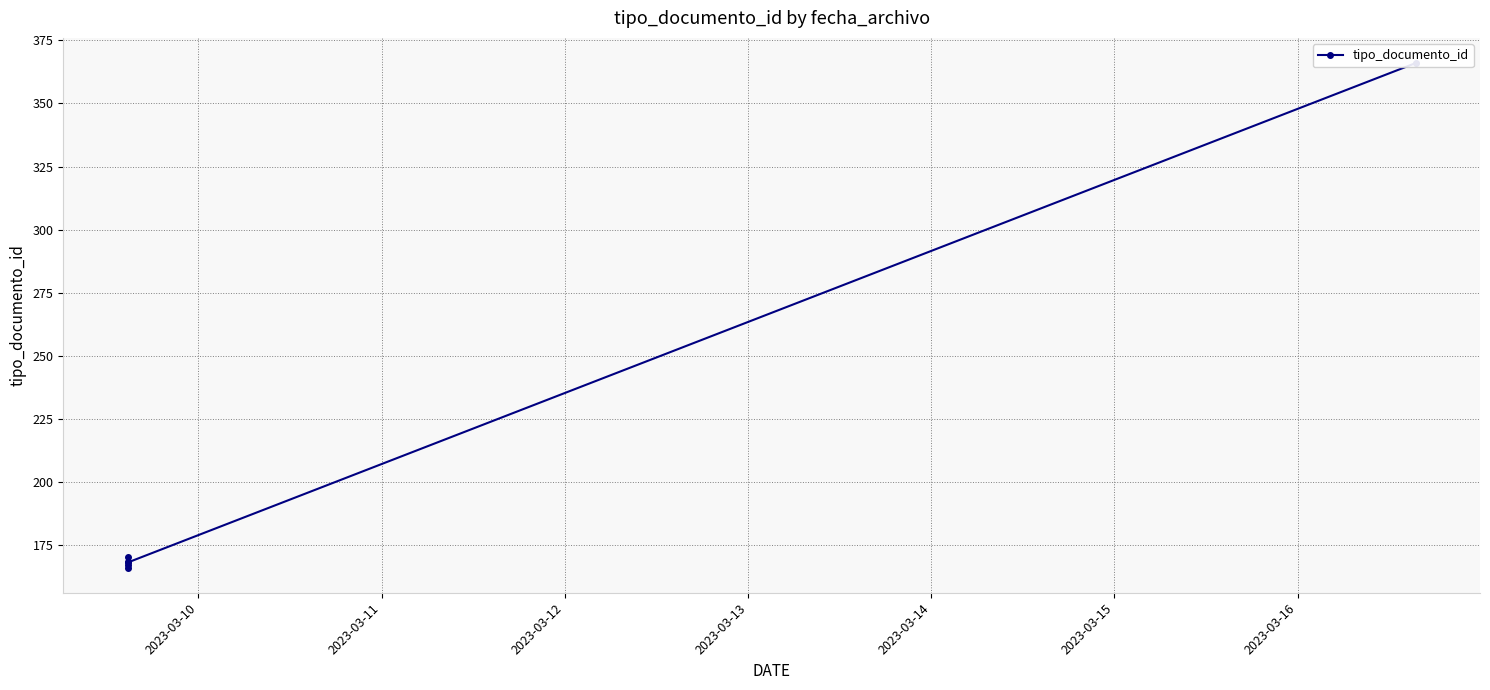

What is the difference between the second highest and minimum values?

4